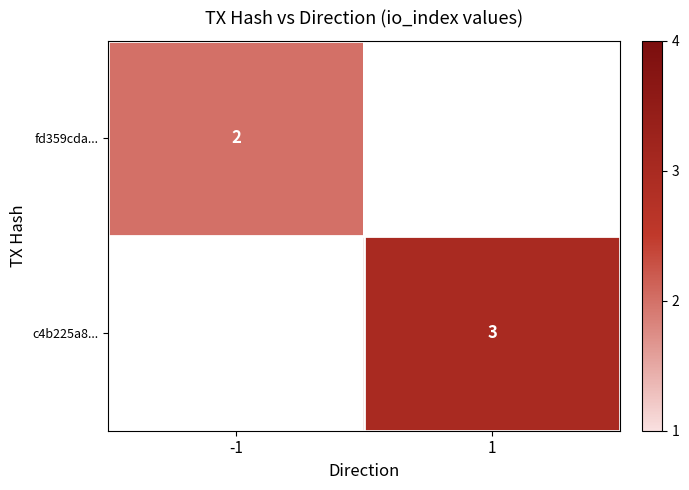

True or false: fd359cda... has a value of 3 at -1.

False